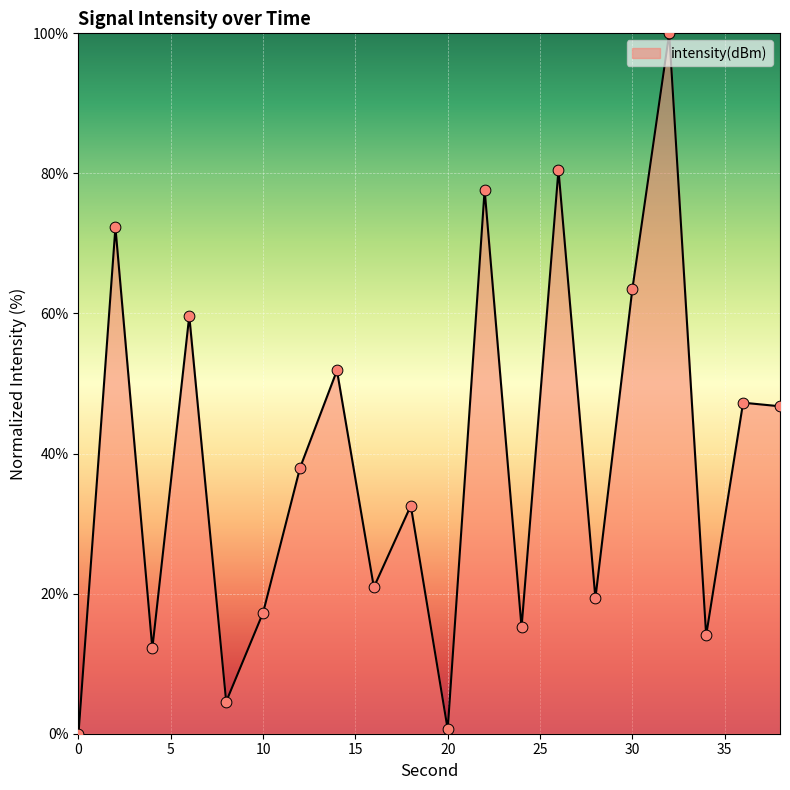

What is the difference between the maximum and minimum values?

100.0